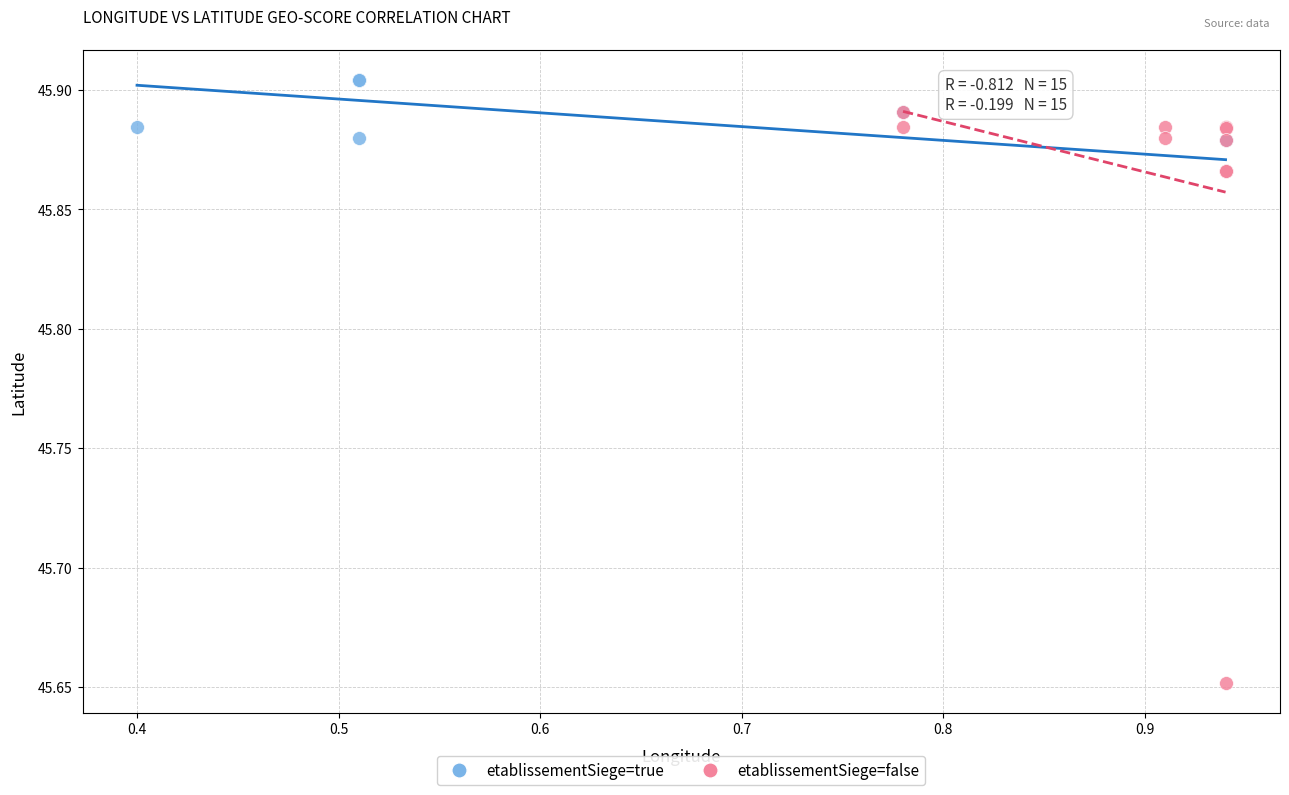

Which series has the largest Y range (max minus min)?

etablissementSiege=false